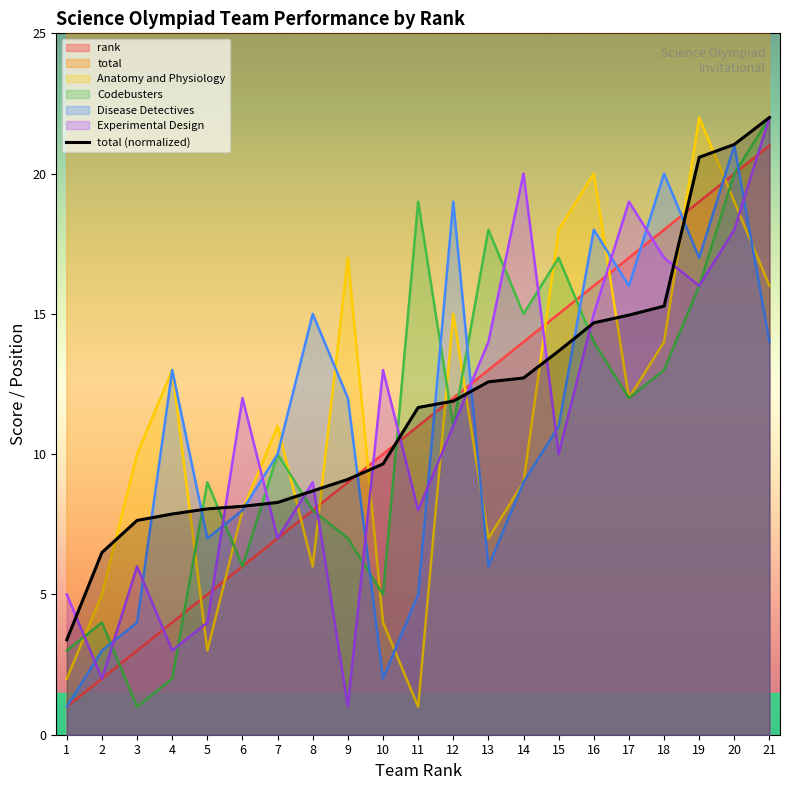

Approximately how many times larger is the value at 12 compared to 6?

1.5